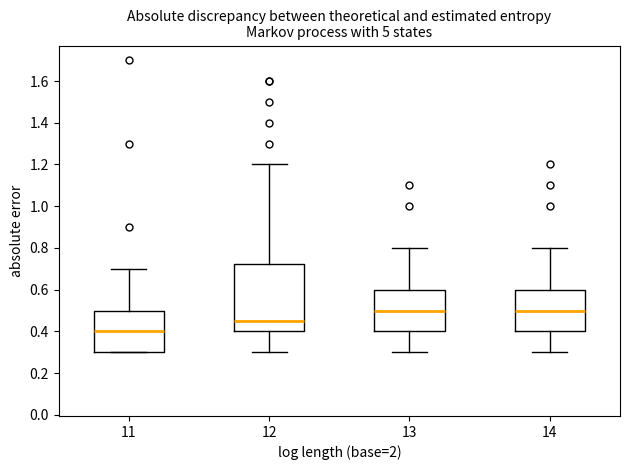

Reading left to right, read every box against the y-axis: the position of its median line, the range the box covers, and the ends of its whiskers. The values are not printed on the chart, so give them approximately, as read against the axis.

11: median 0.40, box 0.30 to 0.50, whiskers 0.30 to 0.70
12: median 0.46, box 0.40 to 0.72, whiskers 0.30 to 1.20
13: median 0.50, box 0.40 to 0.60, whiskers 0.30 to 0.80
14: median 0.50, box 0.40 to 0.60, whiskers 0.30 to 0.80